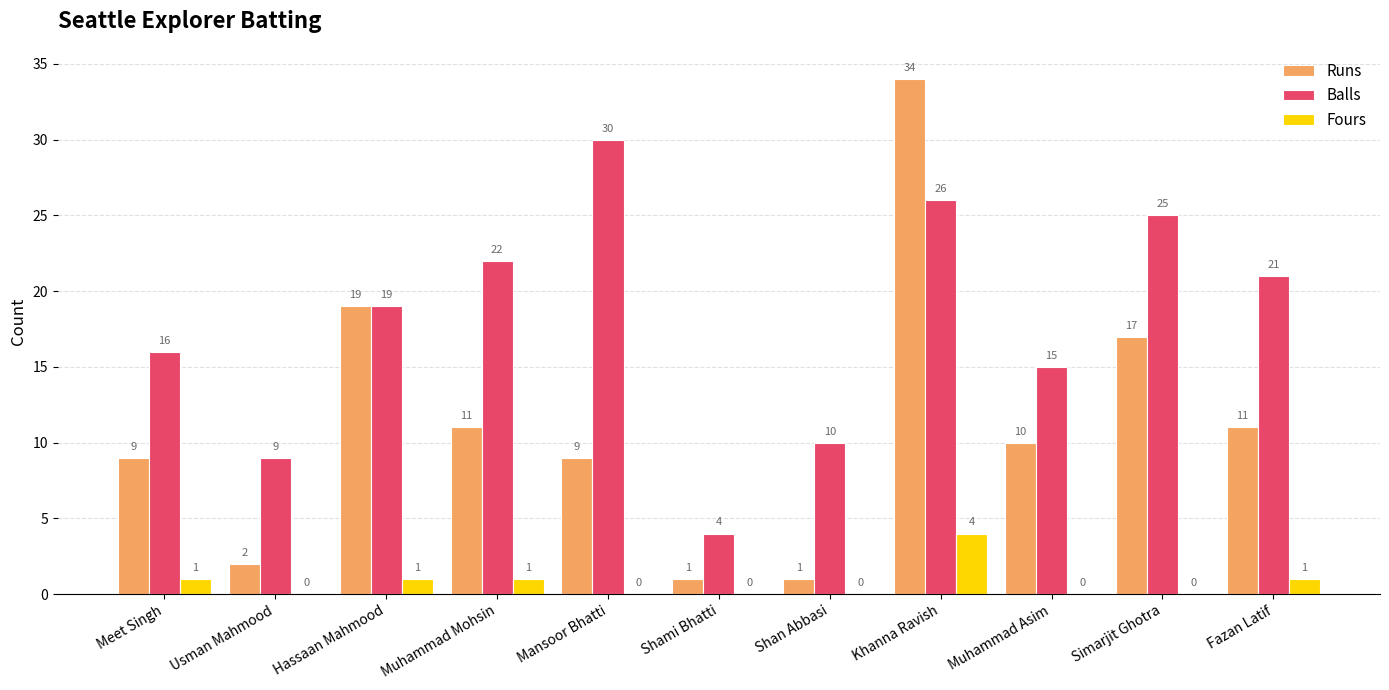

What is the sum of all Fours values?

8